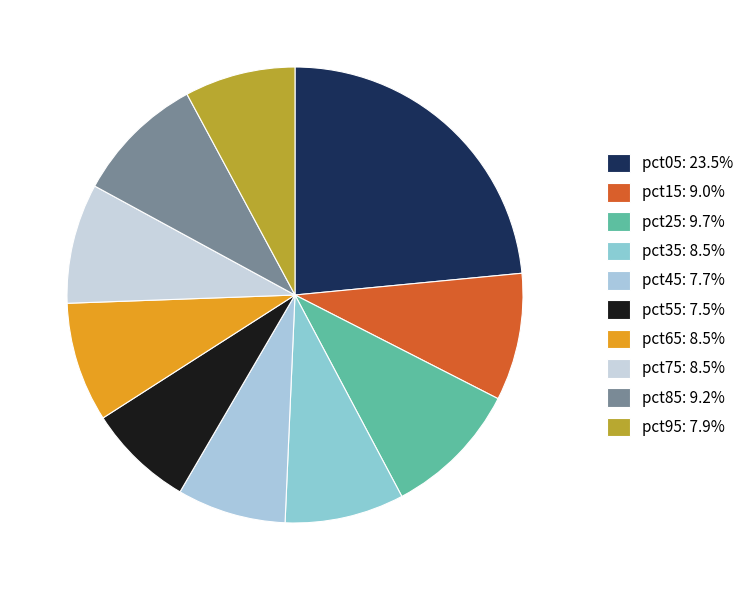

Count the number of slices in the pie.

10